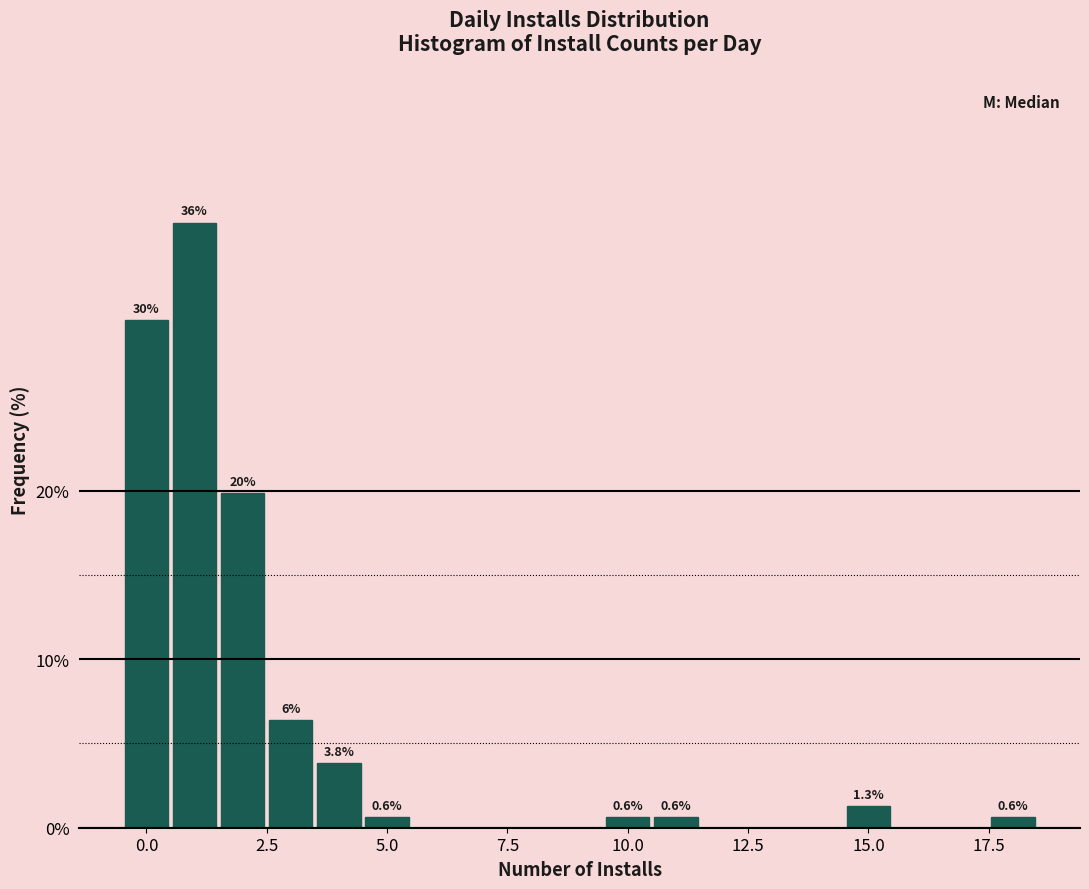

Read against the x-axis, roughly where is the centre of the tallest bar?

1.0